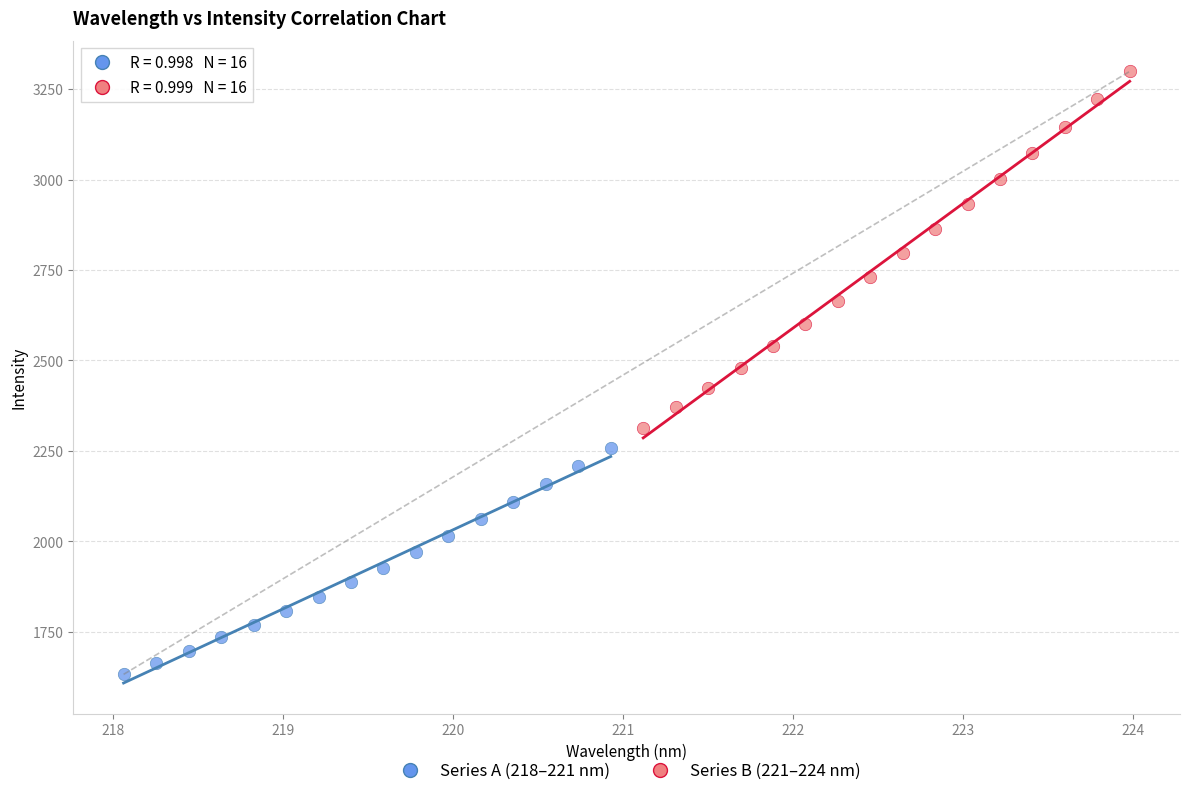

Which series reaches the minimum Y coordinate?

Series A (218–221 nm)